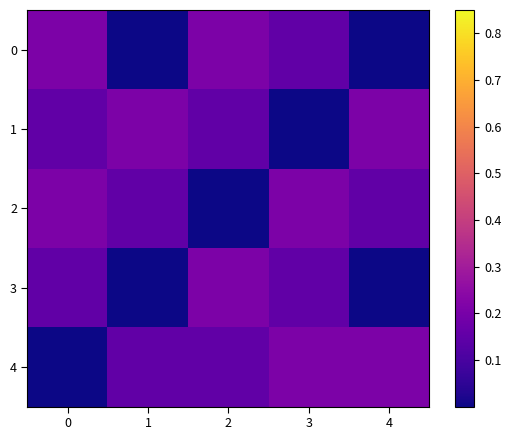

Reading right to left, list all the values displayed in this chart.

0: 4=0.0	3=0.1	2=0.2	1=0.0	0=0.2
1: 4=0.2	3=0.0	2=0.1	1=0.2	0=0.1
2: 4=0.1	3=0.2	2=0.0	1=0.1	0=0.2
3: 4=0.0	3=0.1	2=0.2	1=0.0	0=0.1
4: 4=0.2	3=0.2	2=0.1	1=0.1	0=0.0